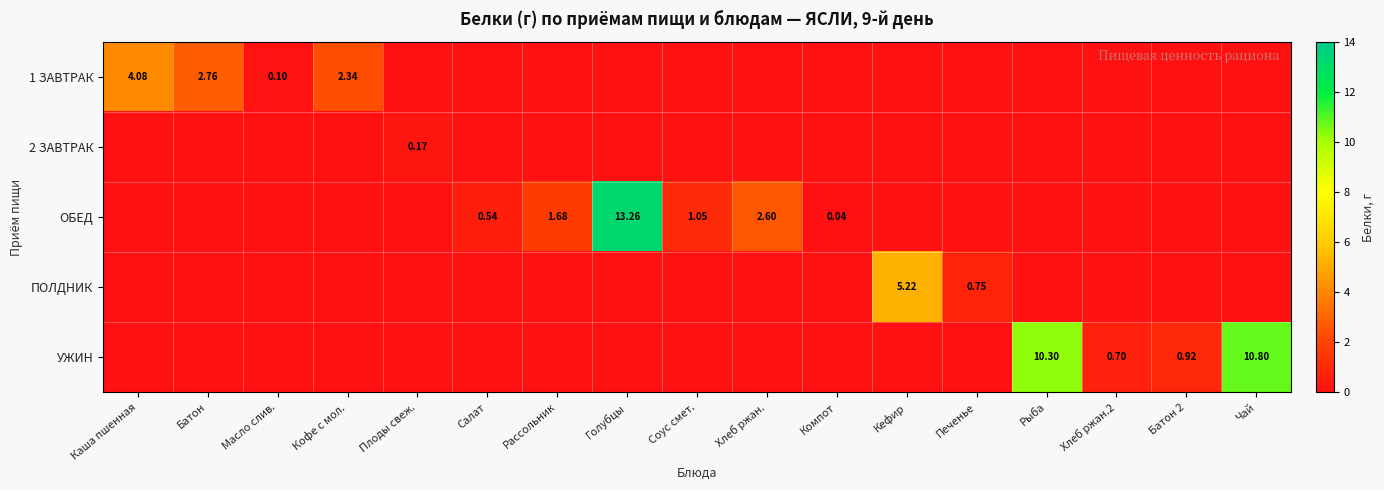

At Чай, list the series in order from largest to smallest.

УЖИН, 1 ЗАВТРАК, 2 ЗАВТРАК, ОБЕД, ПОЛДНИК